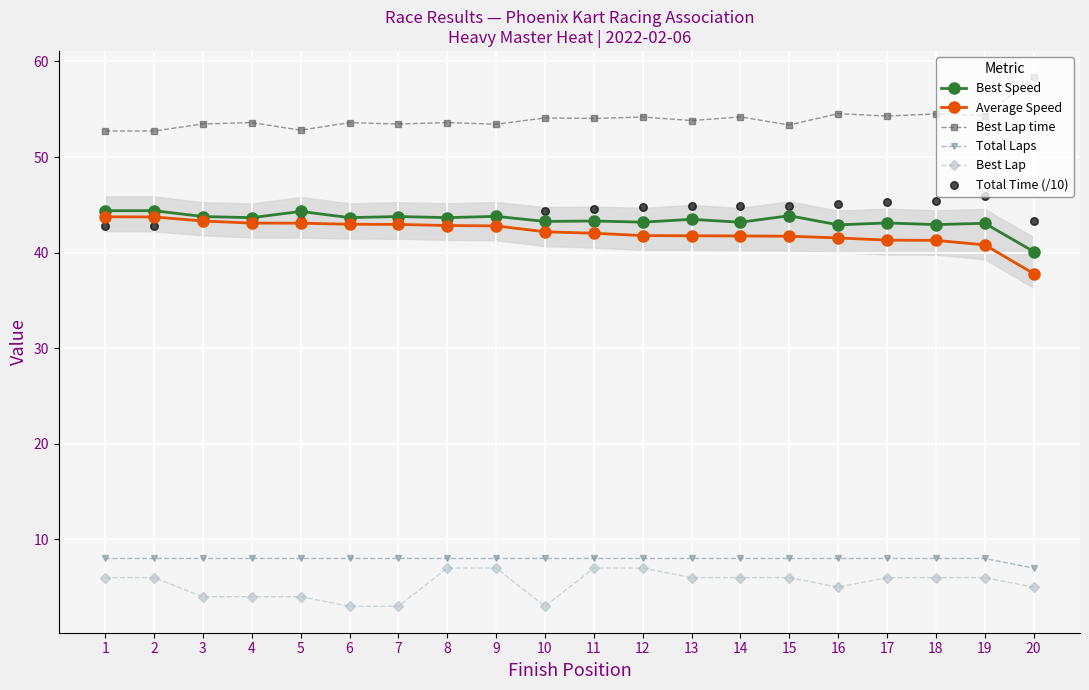

Which series reaches the maximum Y coordinate?

Best Lap time